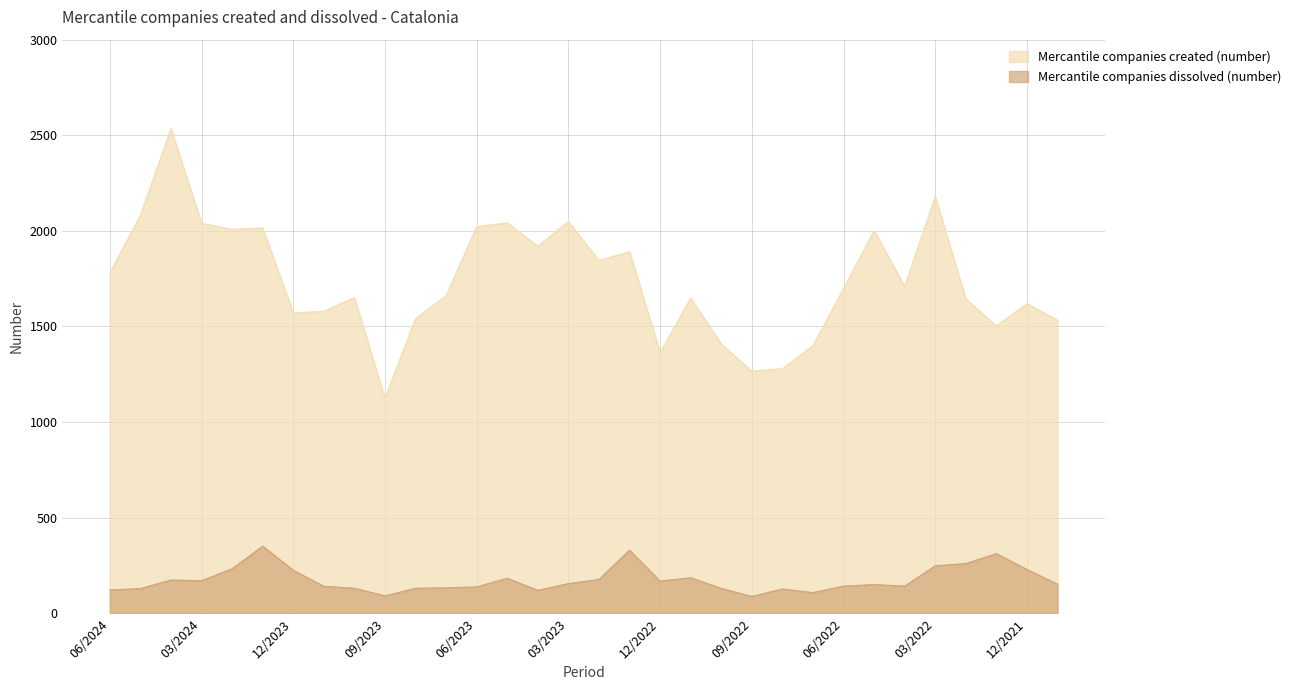

What are all the series names shown in the legend?

Mercantile companies created (number), Mercantile companies dissolved (number)